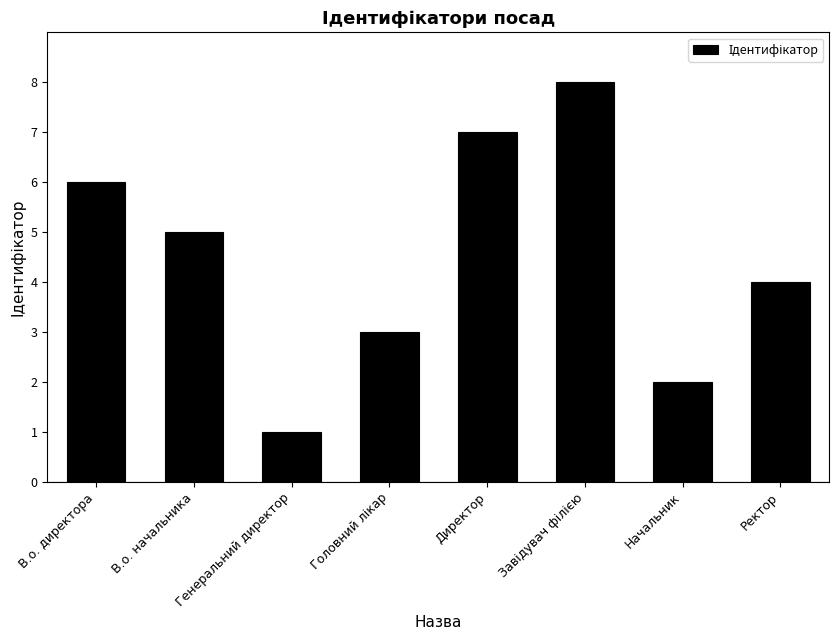

Are the bars horizontal?

No